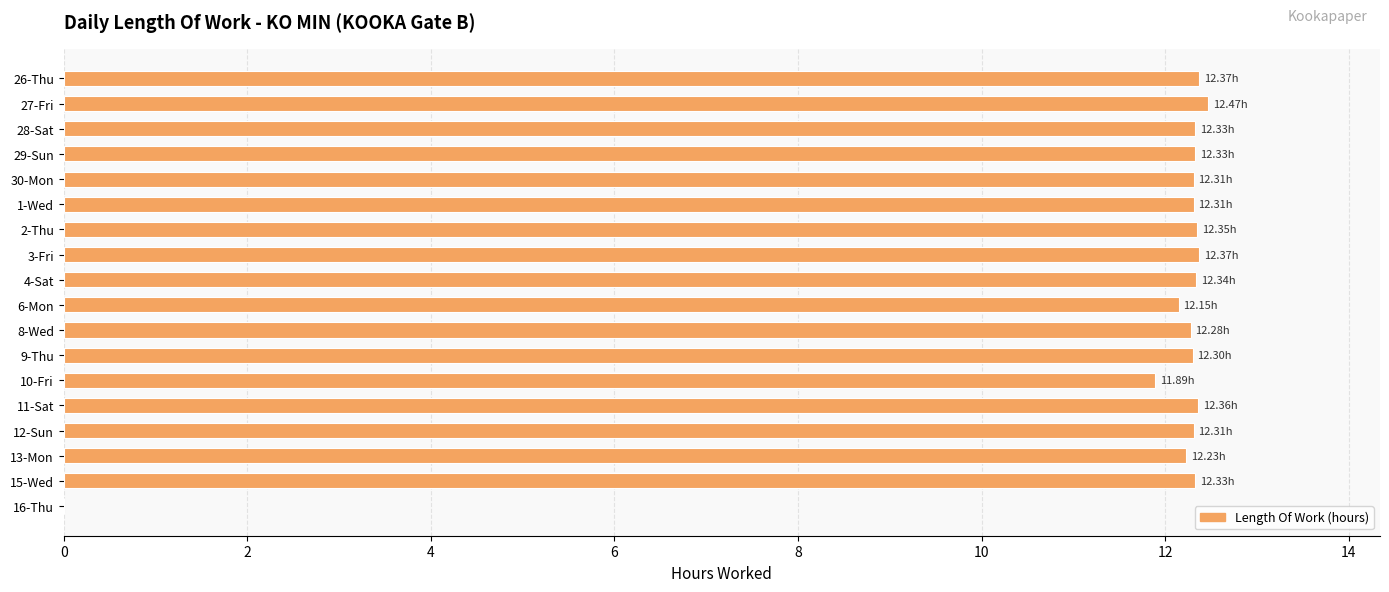

What is the ratio of the value at 30-Mon to the value at 8-Wed?

1.0